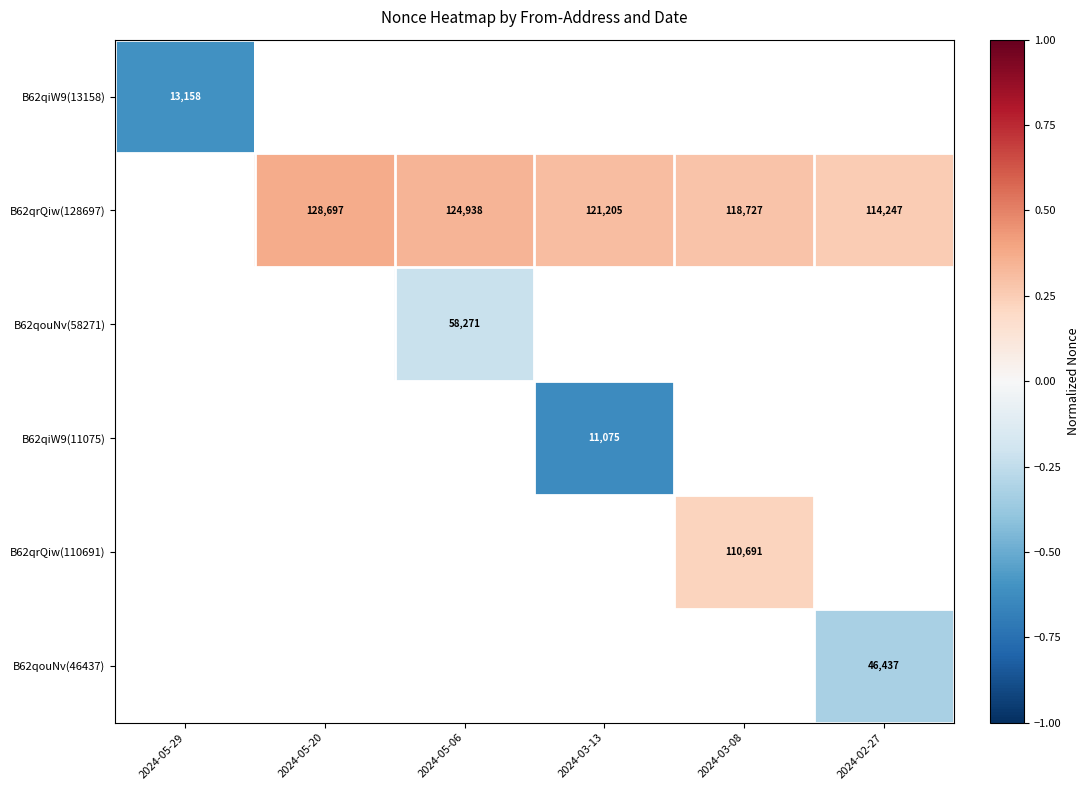

Which label corresponds to the smallest value in the chart?

2024-03-13